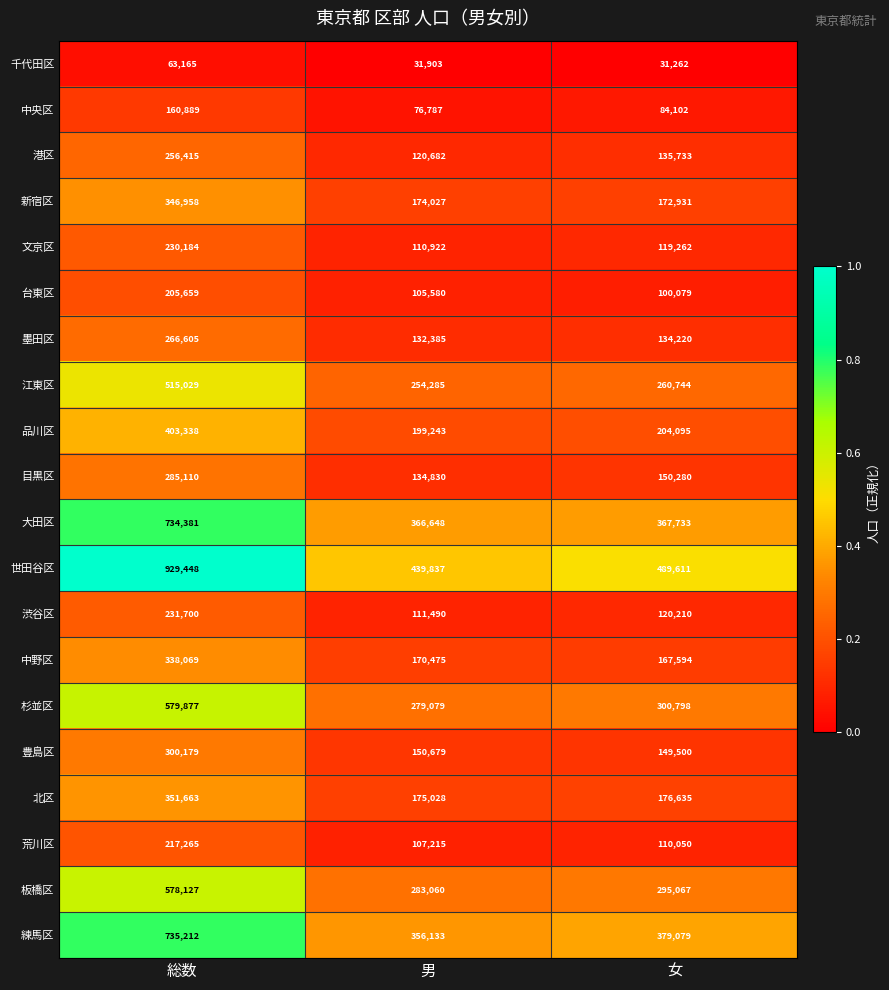

Which series has the largest total across all categories?

世田谷区